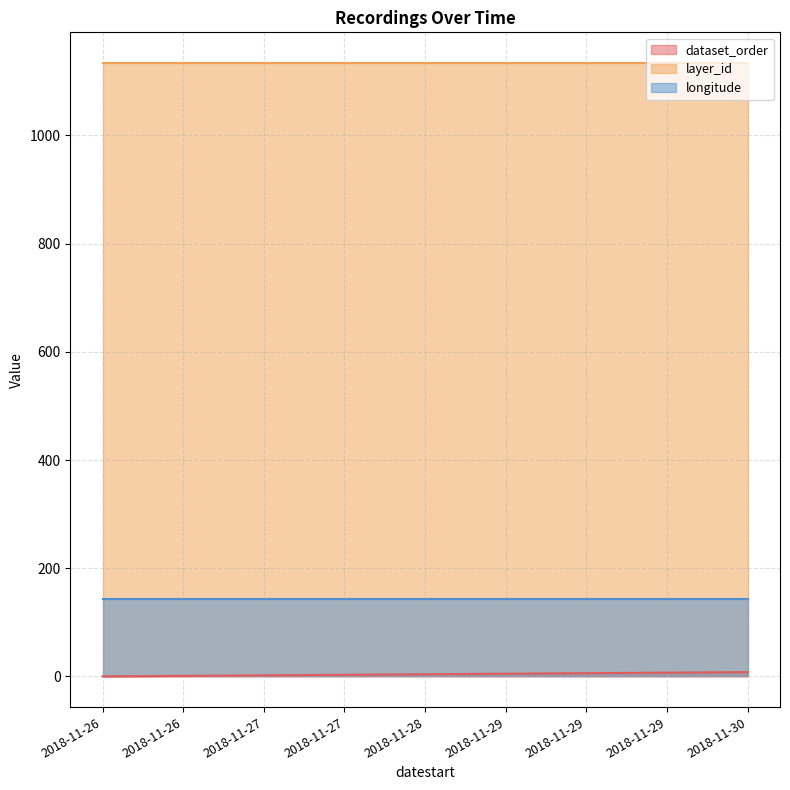

Reading left to right, list all the values displayed in this chart.

dataset_order: 2018-11-26=0.0	2018-11-26=1.0	2018-11-27=2.0	2018-11-27=3.0	2018-11-28=4.0	2018-11-29=5.0	2018-11-29=6.0	2018-11-29=7.0	2018-11-30=8.0
layer_id: 2018-11-26=1134.0	2018-11-26=1134.0	2018-11-27=1134.0	2018-11-27=1134.0	2018-11-28=1134.0	2018-11-29=1134.0	2018-11-29=1134.0	2018-11-29=1134.0	2018-11-30=1134.0
longitude: 2018-11-26=142.8	2018-11-26=142.8	2018-11-27=142.8	2018-11-27=142.8	2018-11-28=142.8	2018-11-29=142.8	2018-11-29=142.8	2018-11-29=142.8	2018-11-30=142.8